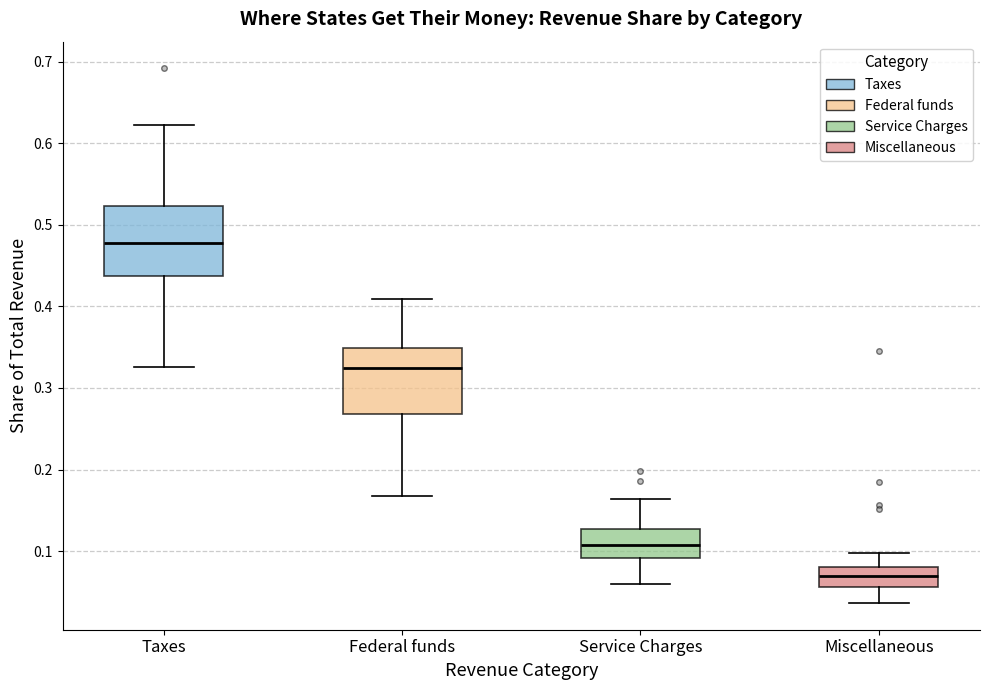

Where is the lower edge of the box for Miscellaneous on the y-axis? The values are not printed on the chart, so give them approximately, as read against the axis.

0.06